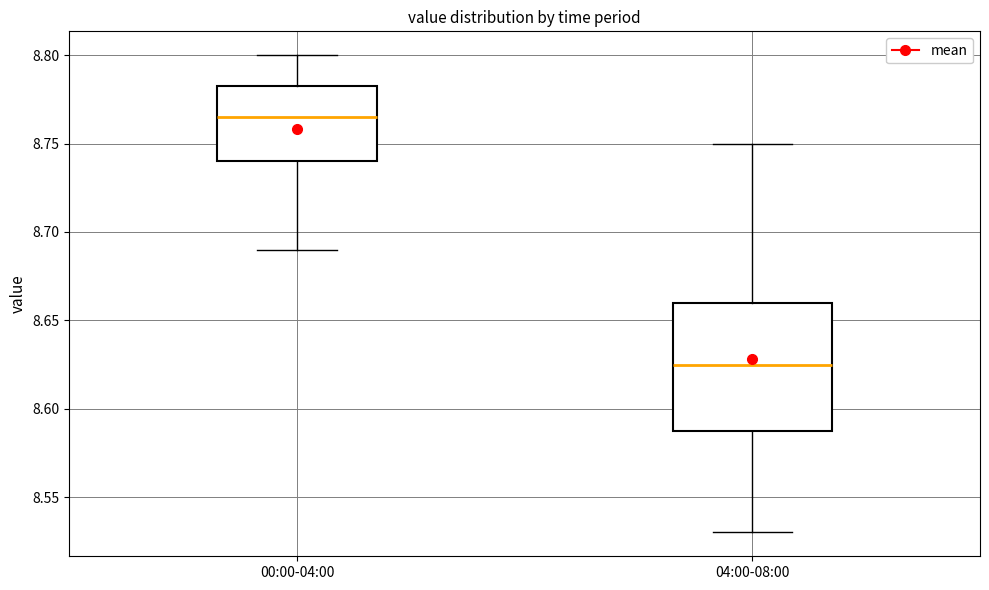

Where does the lower whisker of the box for 00:00-04:00 end on the y-axis? The values are not printed on the chart, so give them approximately, as read against the axis.

8.690